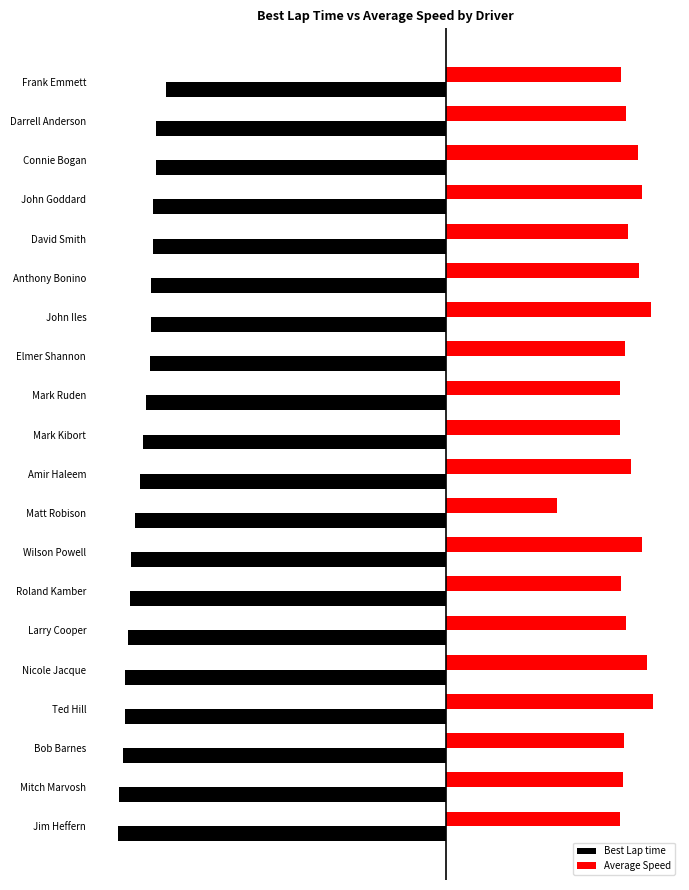

Reading right to left, extract all data points from this chart.

Best Lap time: -121.3	-120.8	-119.5	-118.6	-118.6	-117.5	-116.7	-116.4	-114.8	-113.3	-111.8	-110.7	-109.3	-109.1	-109.0	-108.5	-108.3	-107.3	-107.2	-103.4
Average Speed: 64.1	65.4	65.6	76.5	74.3	66.3	64.5	72.2	41.1	68.2	64.4	64.1	66.1	75.8	71.3	67.1	72.4	70.7	66.4	64.6